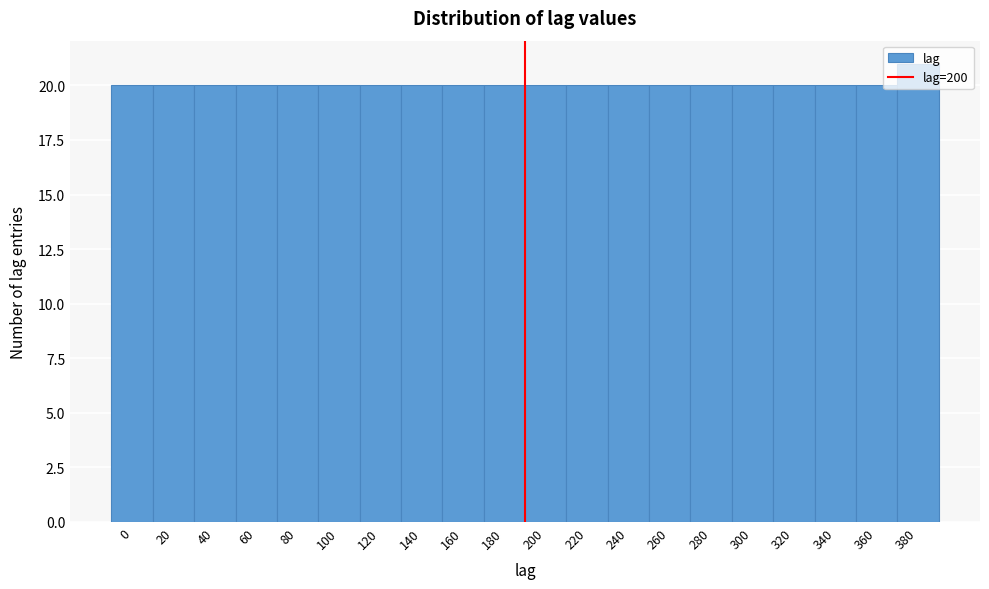

Read the value at 40.

20